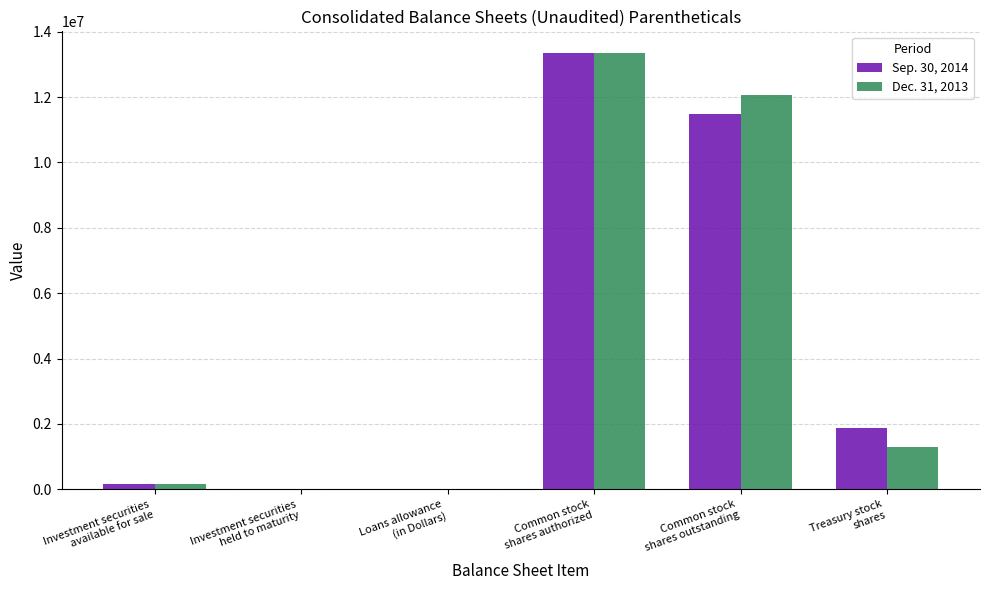

What value does the Sep. 30, 2014 series have at Investment securities
held to maturity?

17538